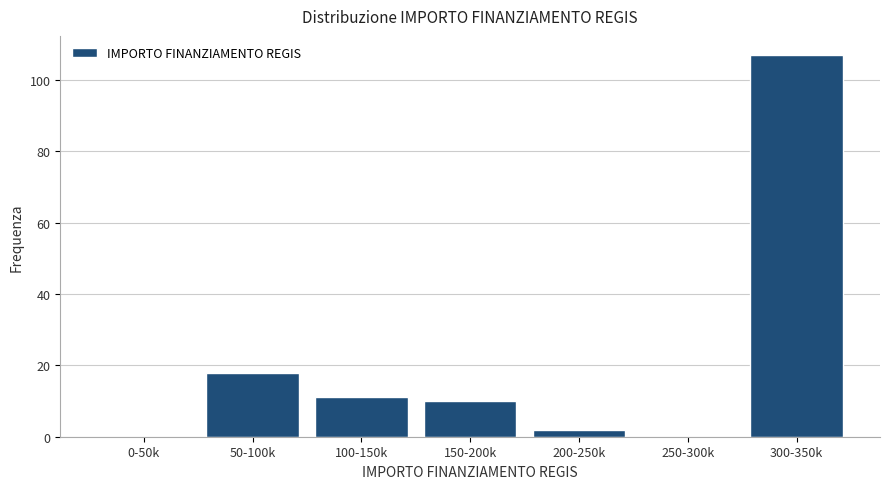

Reading right to left, list all the values displayed in this chart.

300-350k=107	250-300k=0	200-250k=2	150-200k=10	100-150k=11	50-100k=18	0-50k=0